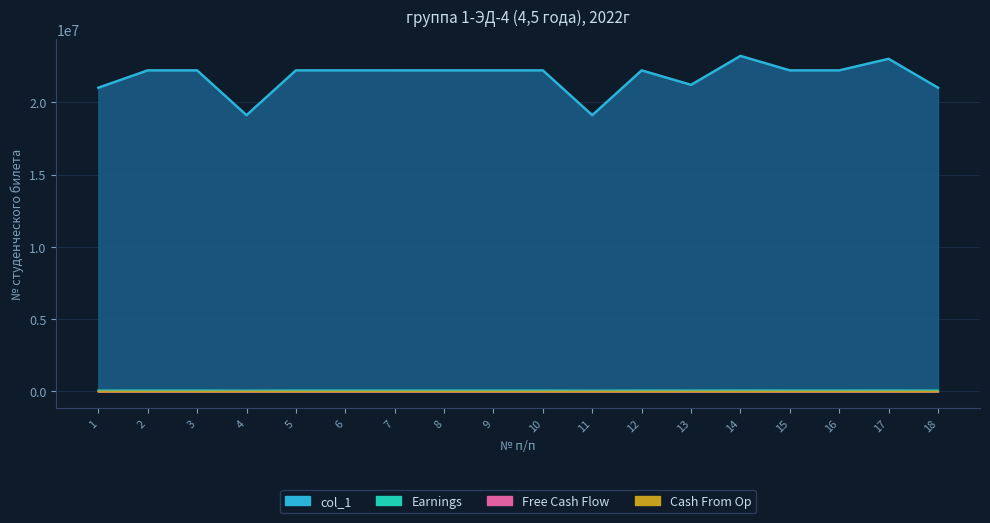

Reading right to left, what are all the values shown in this chart?

21002087	23000001	22200230	22200268	23200005	21200588	22200229	19100958	22200222	22200226	22200224	22200225	22200270	22200221	19100846	22200219	22200223	21002524